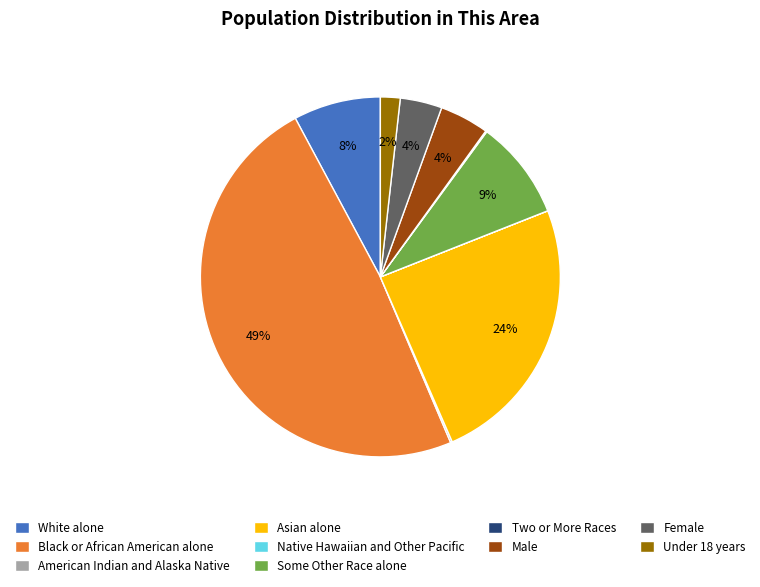

True or false: Under 18 years accounts for 2% of the total.

True